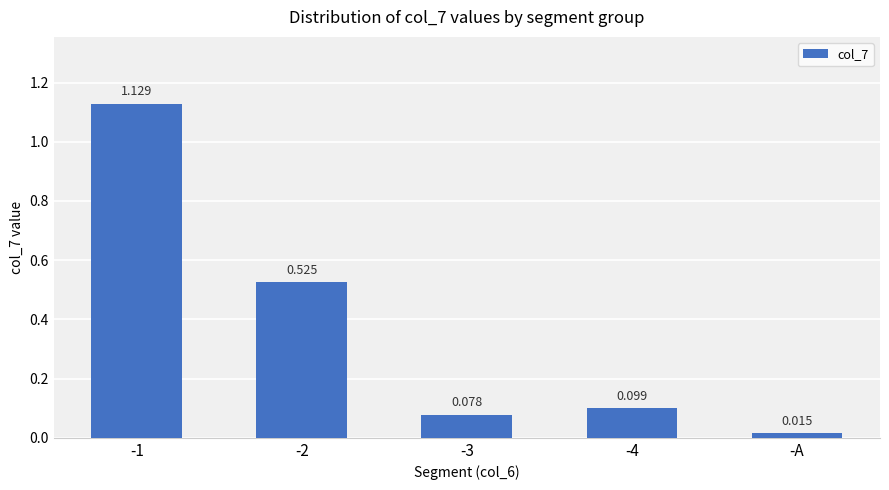

At which label is the value closest to 0?

-A